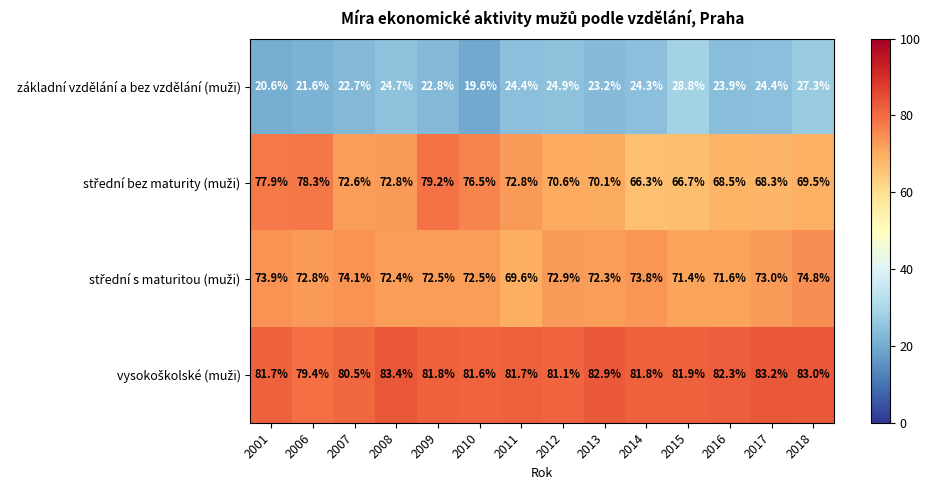

Which label corresponds to the smallest value in the chart?

2010